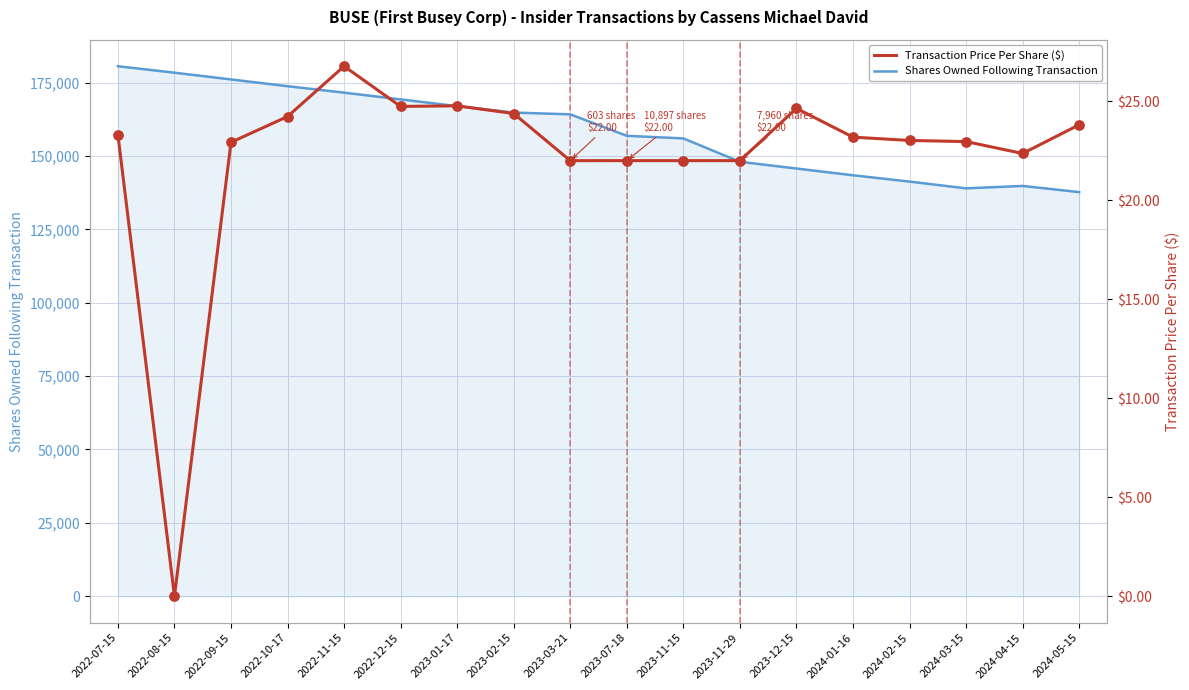

At which category is the sum across all series the highest?

2022-07-15